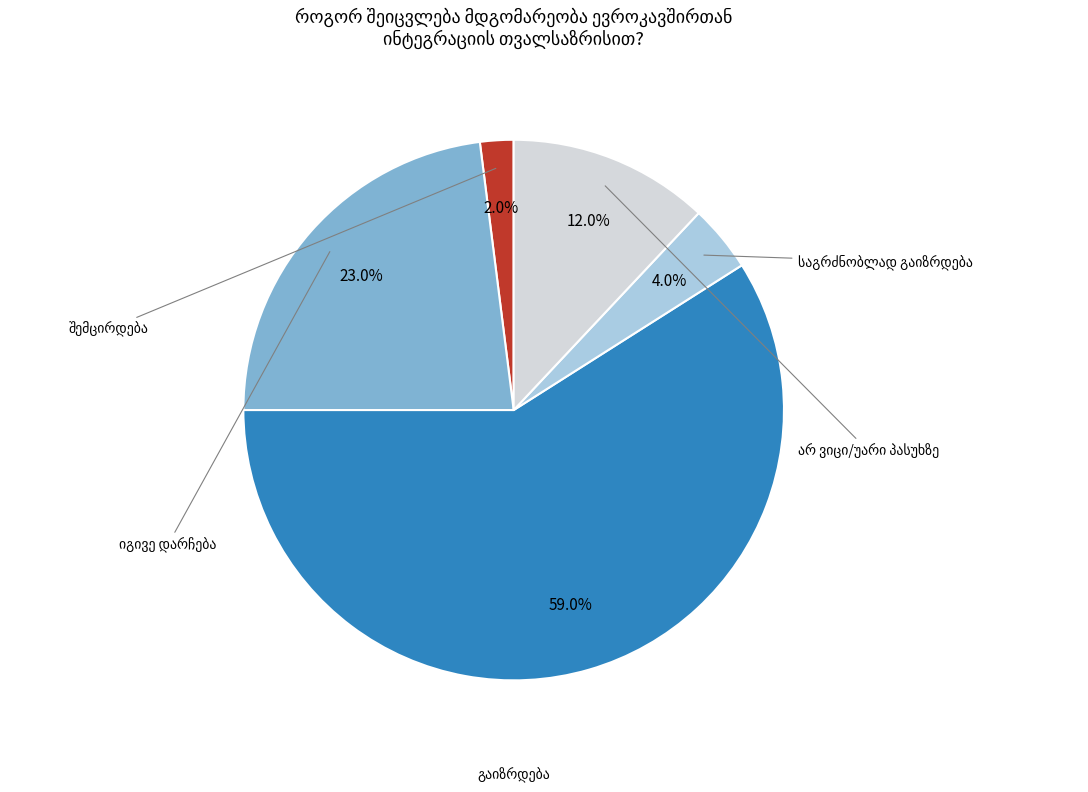

How many segments does this pie chart have?

5